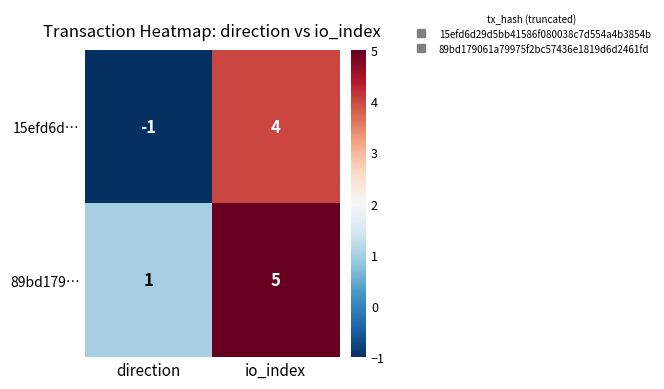

Which category has the lowest value across all series?

direction